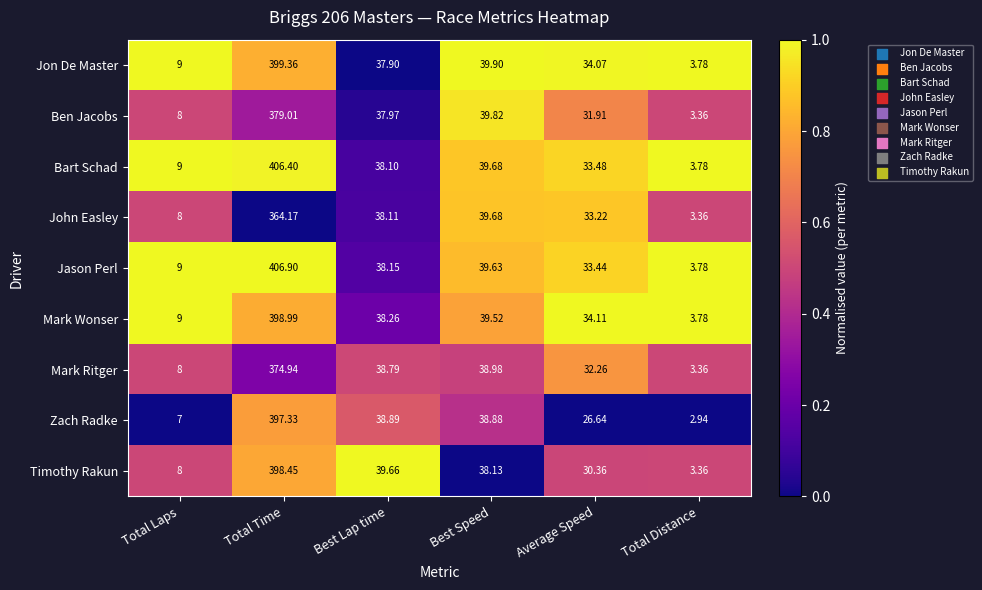

Which series changed the most between Best Lap time and Best Speed?

Jon De Master